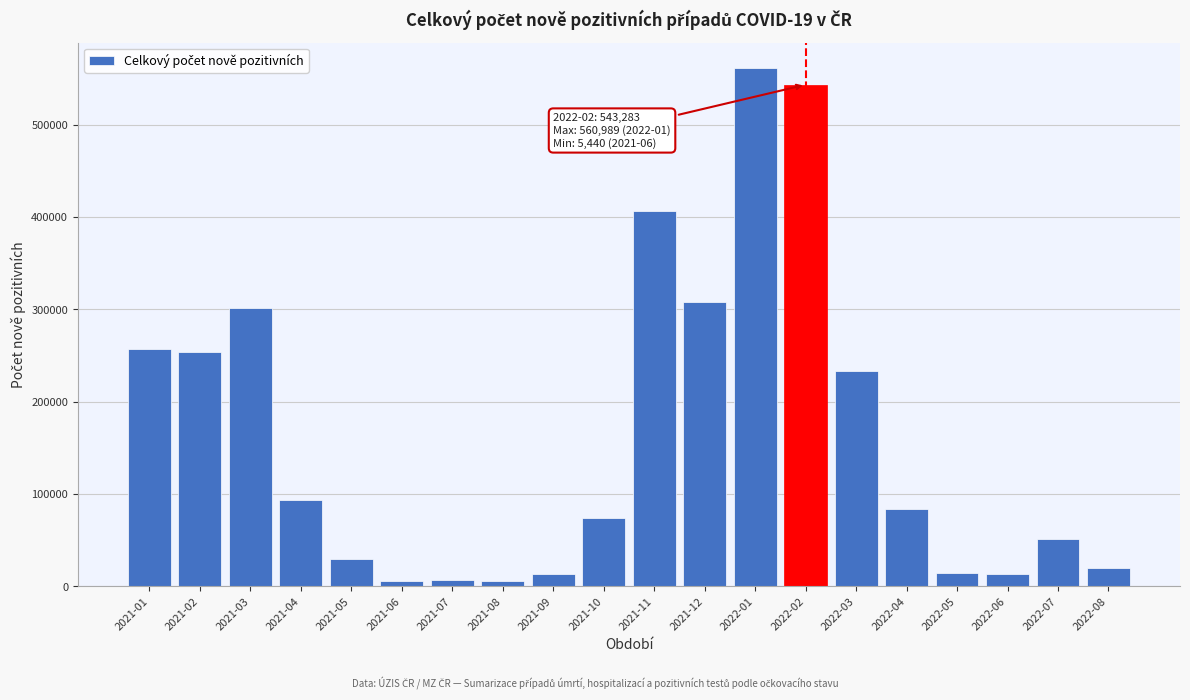

Is it true that the value at 2021-03 is 126003?

False